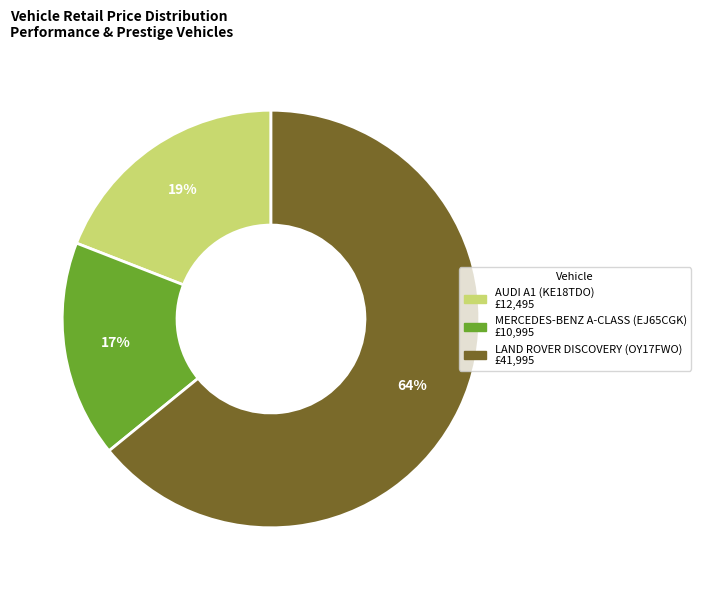

To the nearest percent, what is the difference between the largest and smallest slice percentages?

47%